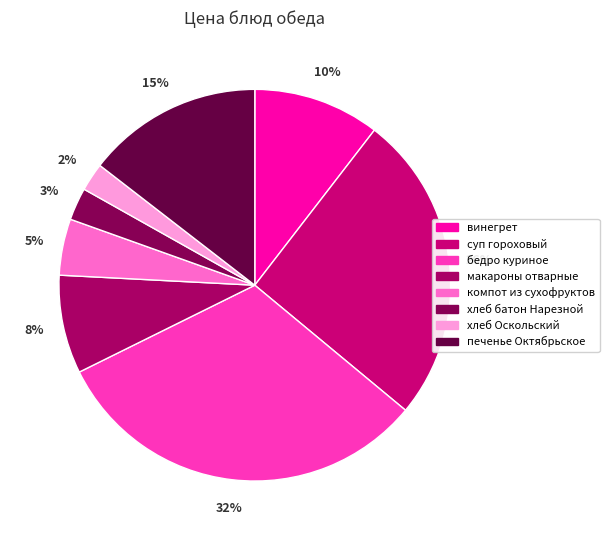

Which category has the biggest portion of the pie?

бедро куриное